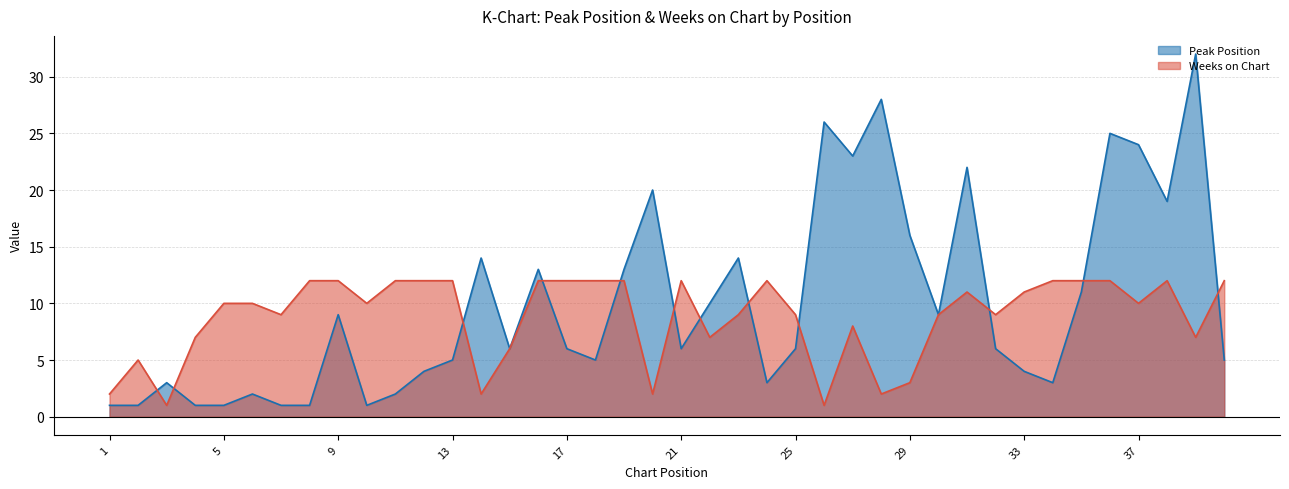

In Peak Position, how many points are higher than both neighbors (excluding endpoints)?

12